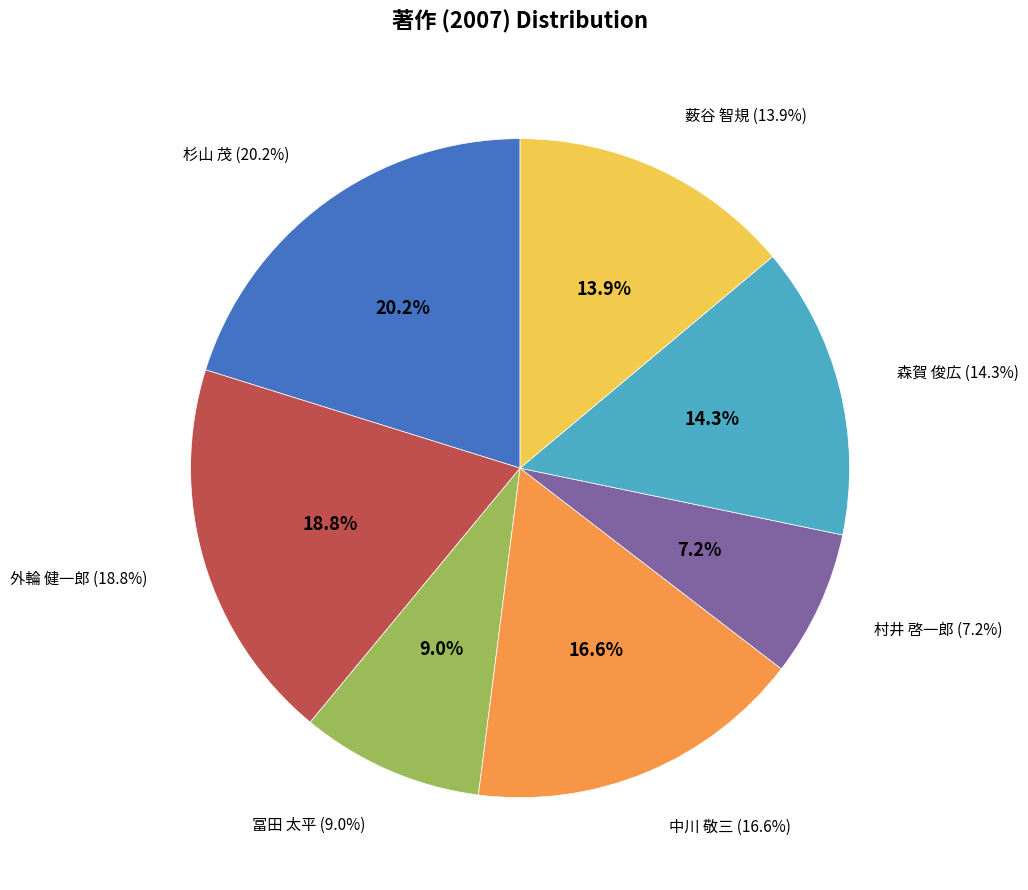

To the nearest percent, what is the difference between the 薮谷 智規 and 冨田 太平 slice percentages?

5%